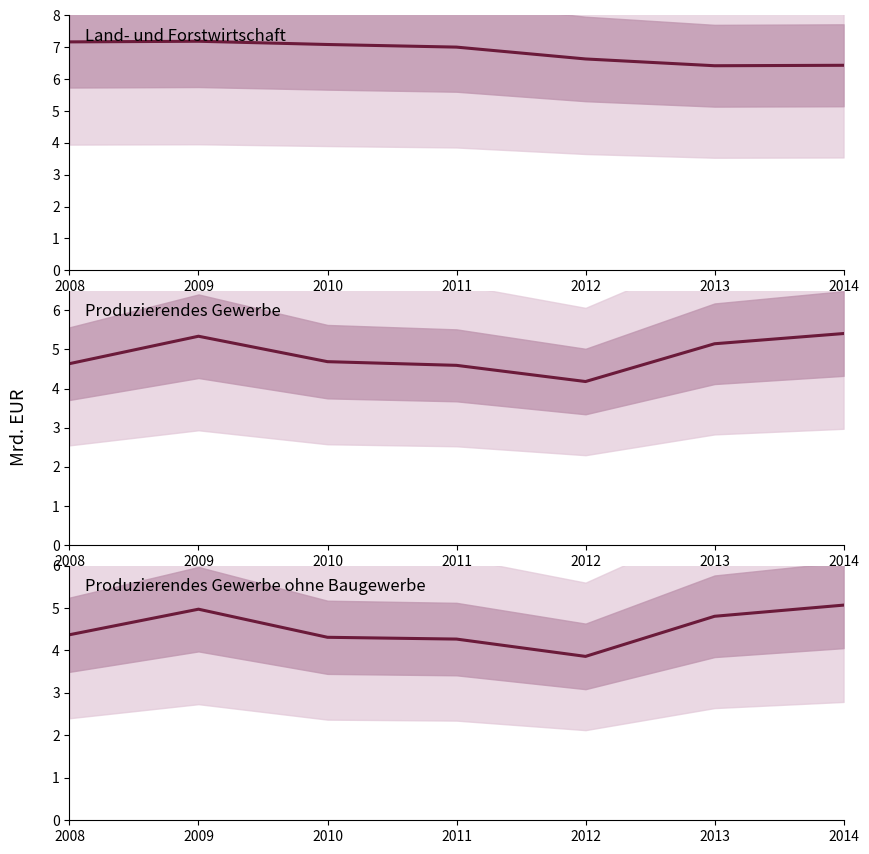

Which has a higher value, 2009 or 2008?

2009